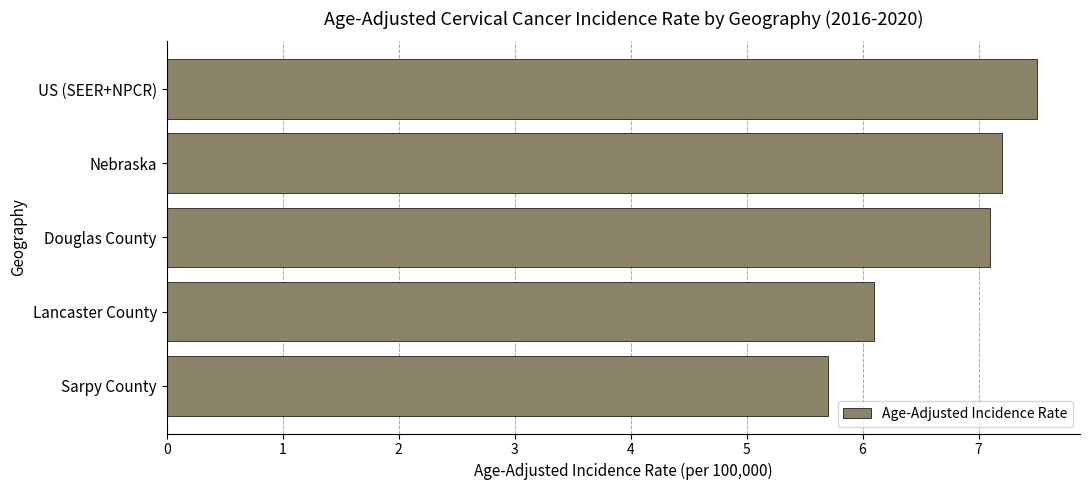

What is the ratio of the value at US (SEER+NPCR) to the value at Nebraska?

1.0